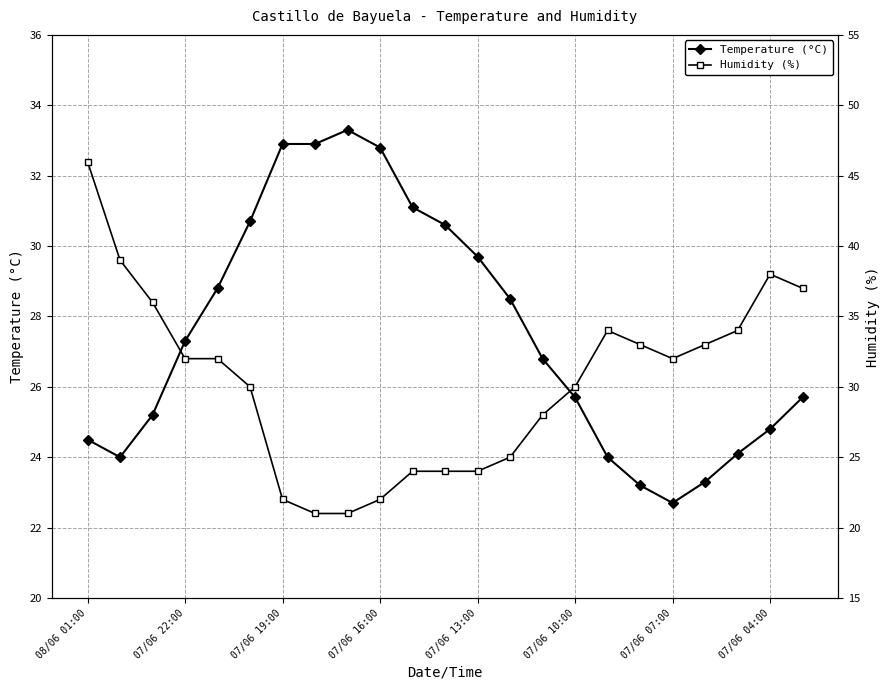

Where does the Humidity (%) series first go above 32?

08/06 01:00